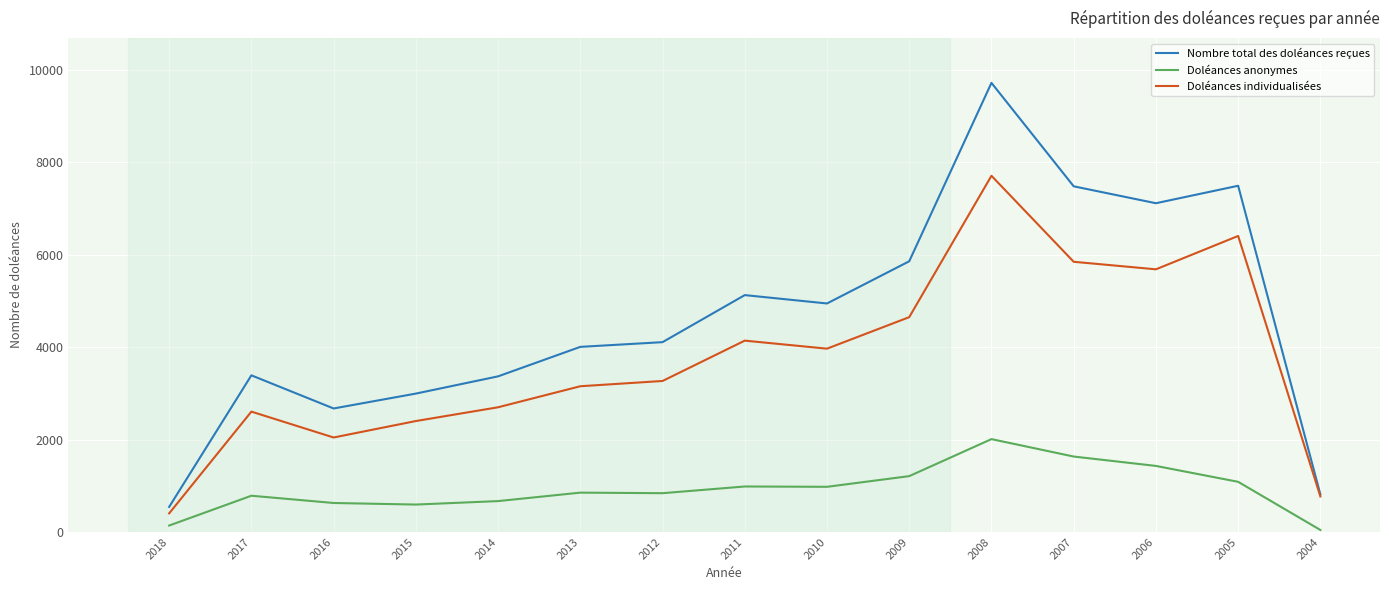

Count the number of categories in the chart.

15